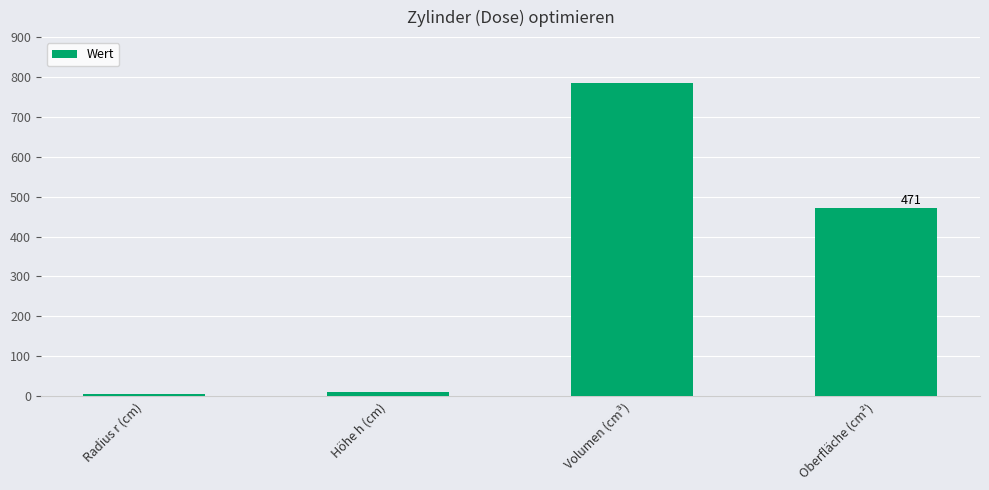

What is the sum of the values at Radius r (cm) and Oberfläche (cm²)?

476.2